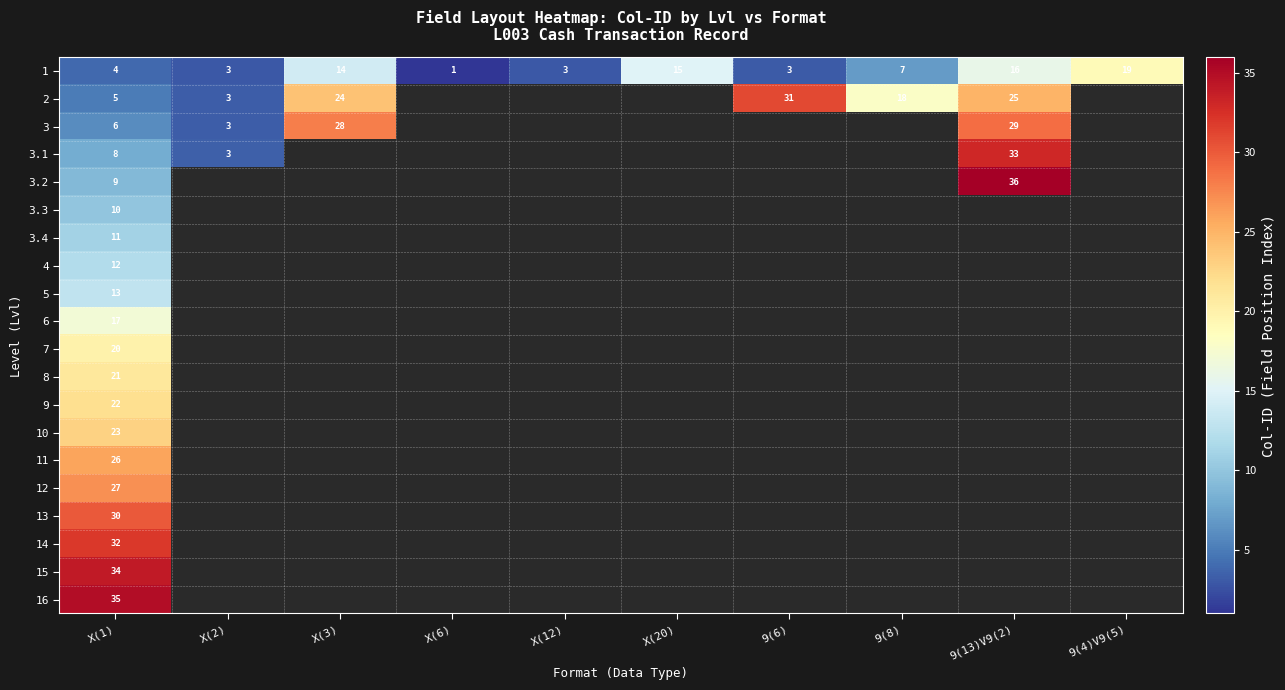

What is the highest value of the 1 series?

19